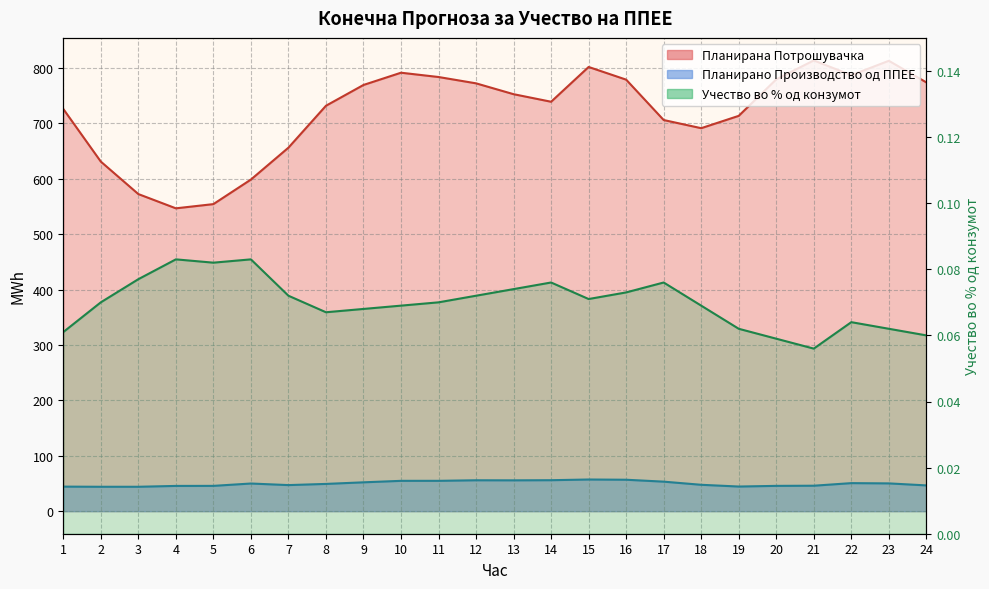

At how many categories does at least one series exceed 205?

24